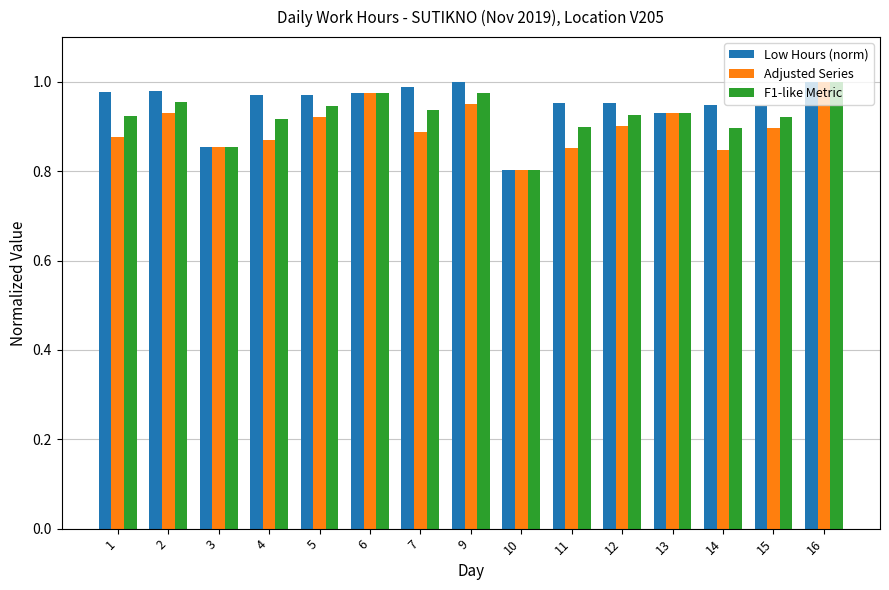

Does the chart contain stacked bars?

No